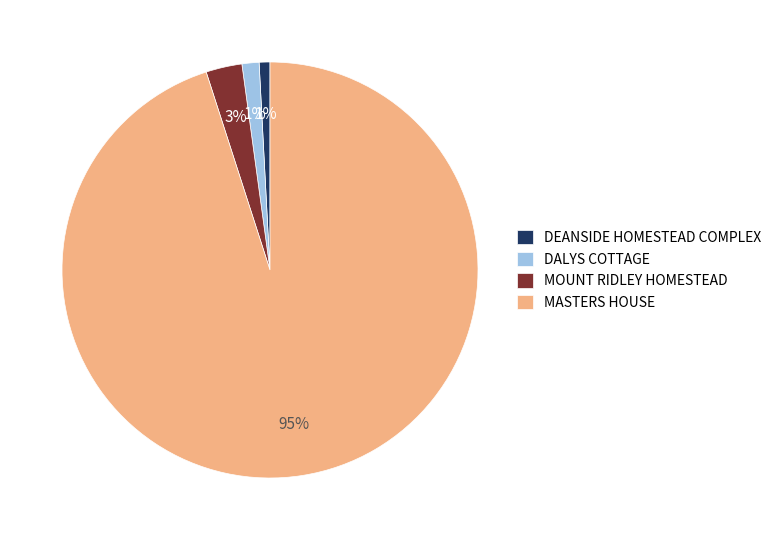

To the nearest percent, what percentage of the pie is MASTERS HOUSE?

95%